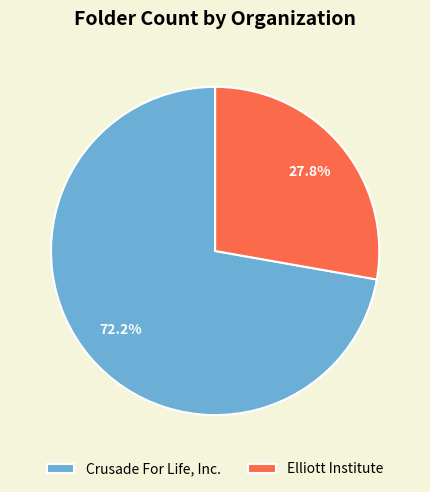

Which has a higher value, Elliott Institute or Crusade For Life, Inc.?

Crusade For Life, Inc.